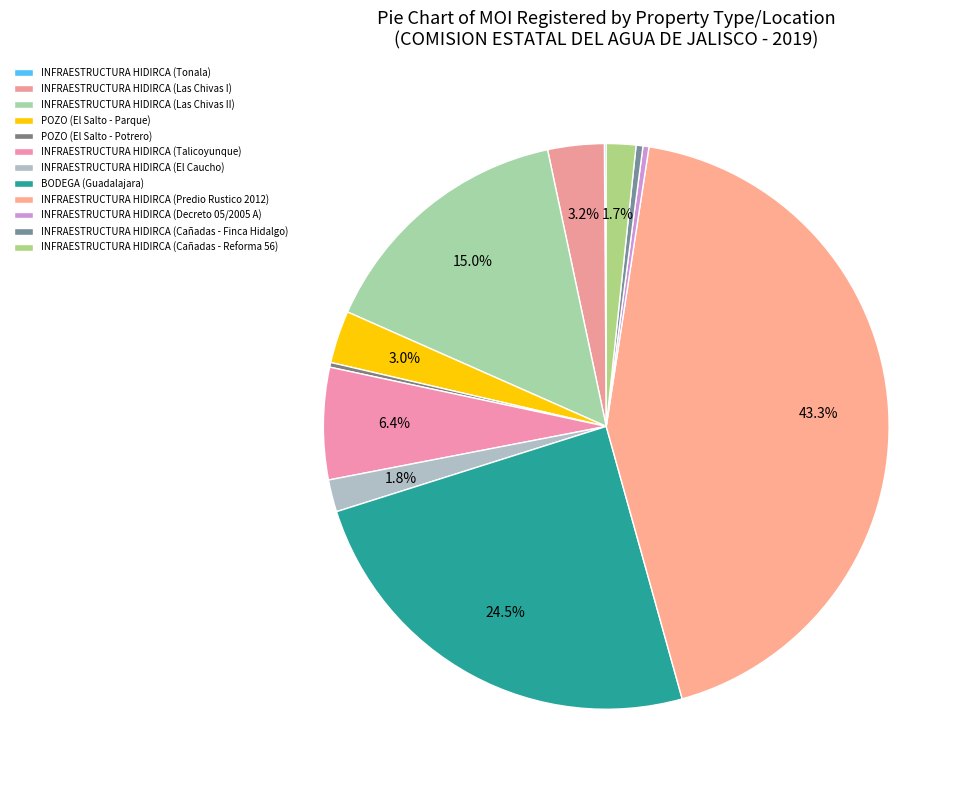

To the nearest percent, what is the combined percentage of INFRAESTRUCTURA HIDIRCA (Decreto 05/2005 A) and INFRAESTRUCTURA HIDIRCA (Las Chivas II)?

15%